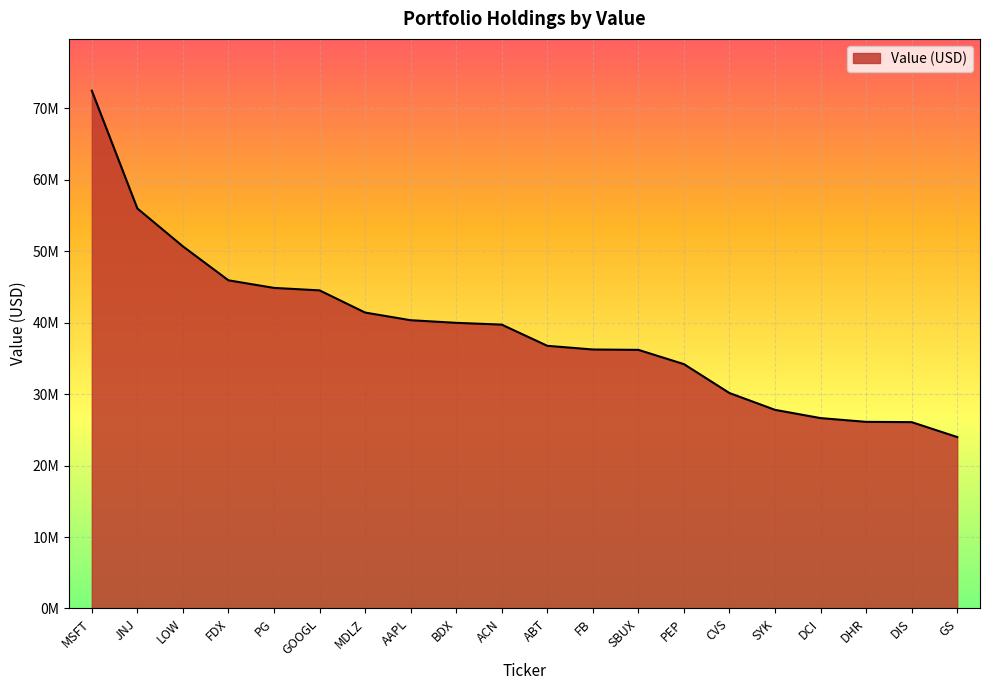

The chart shows a value of 55997000 at JNJ. True or false?

True